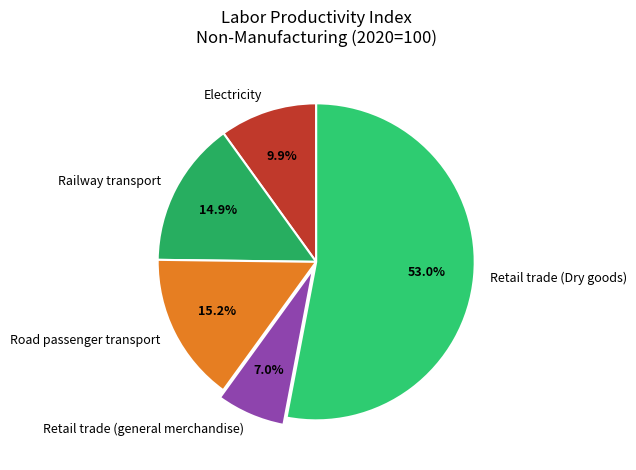

What percentage is the Retail trade (general merchandise) slice, to the nearest percent?

7%